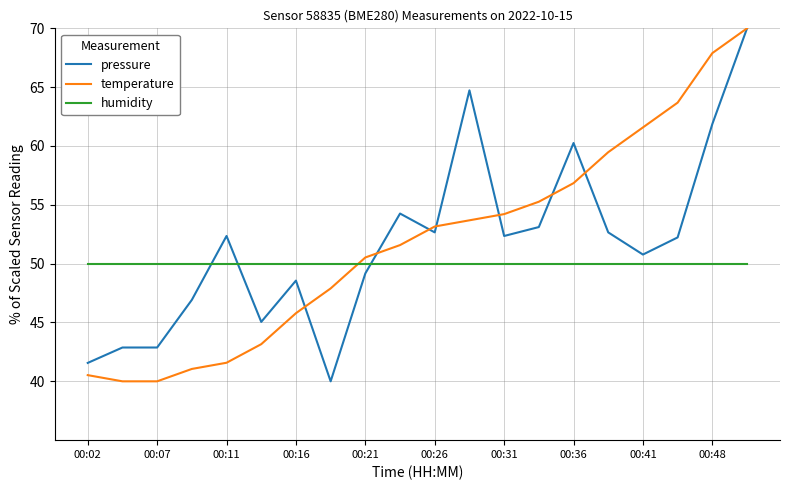

How many intersections are there between humidity and temperature?

1